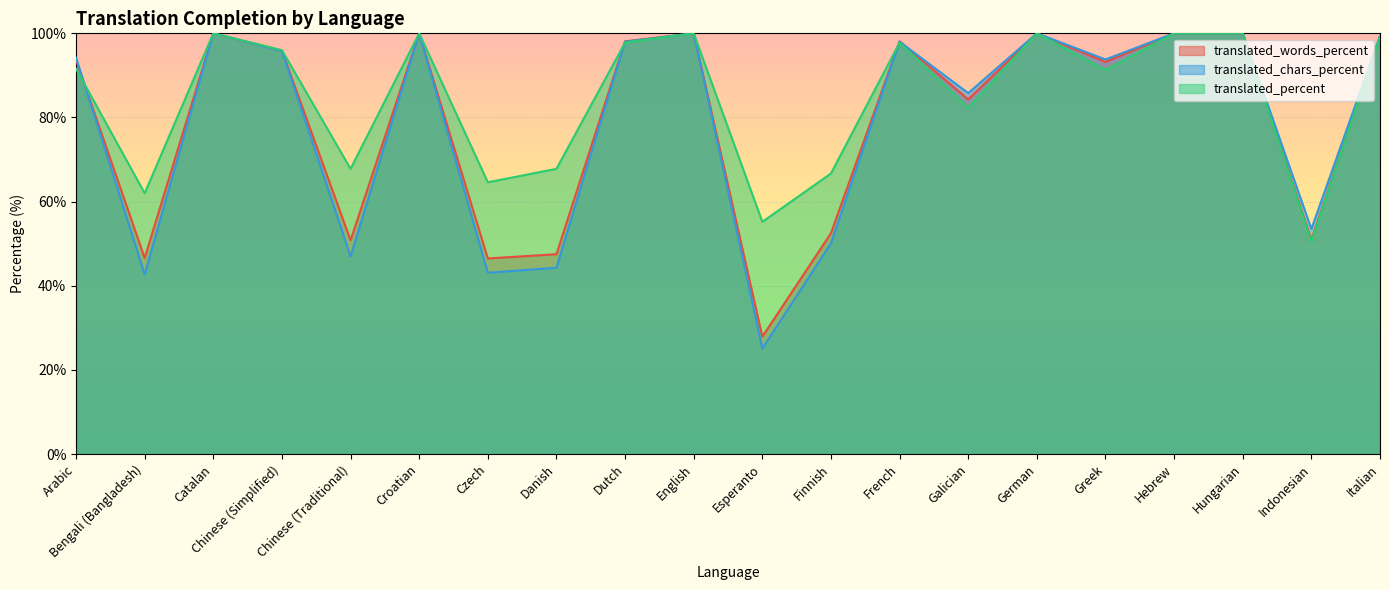

Where do translated_chars_percent and translated_words_percent first cross each other?

Arabic and Bengali (Bangladesh)